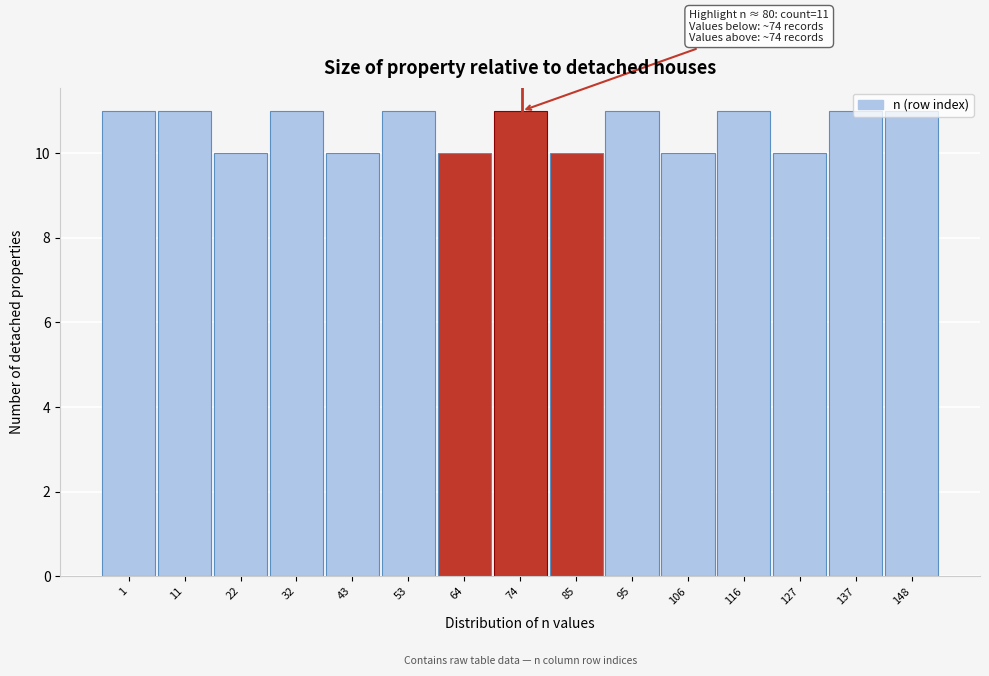

What is the maximum value shown in the chart?

11